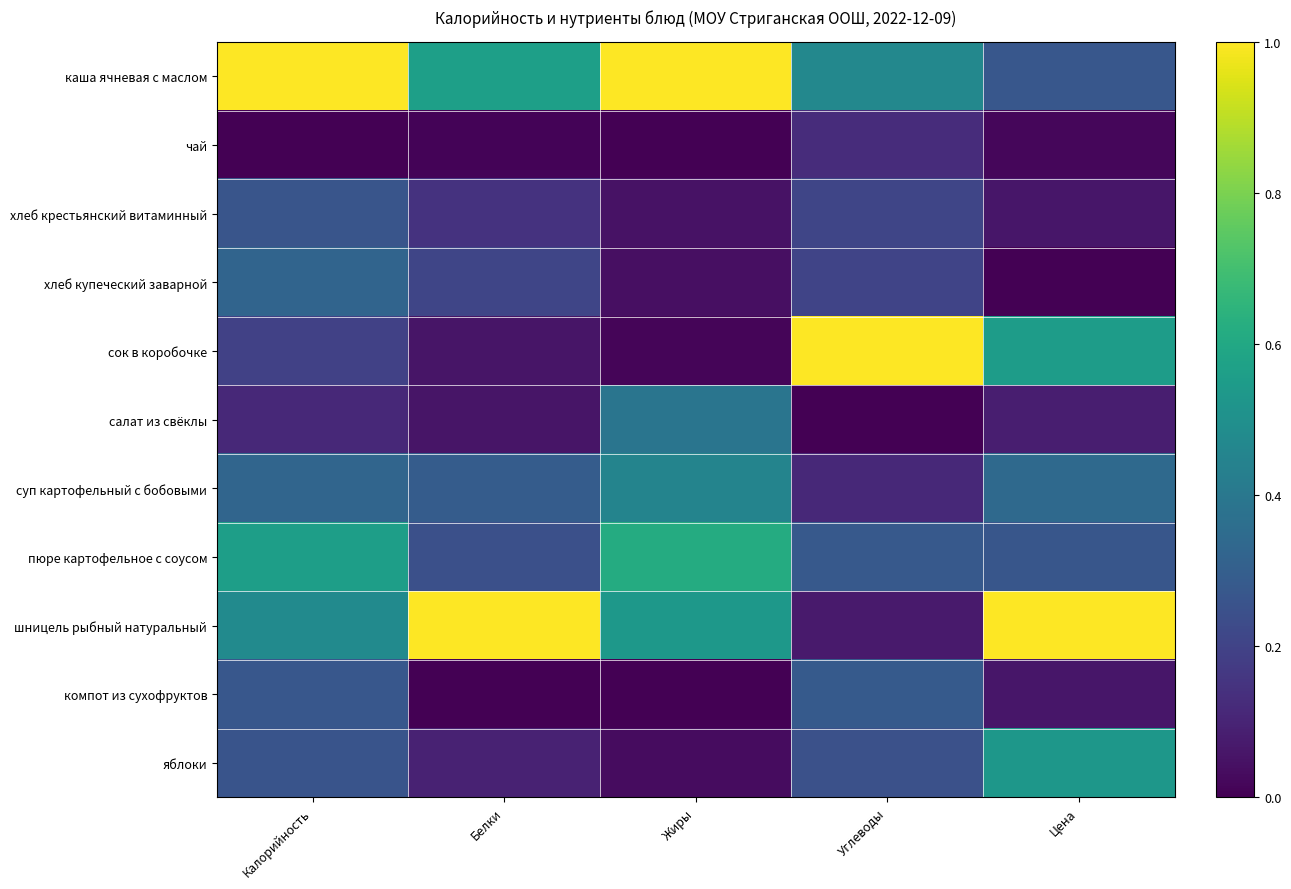

What is the total value across all series at Жиры?

3.1